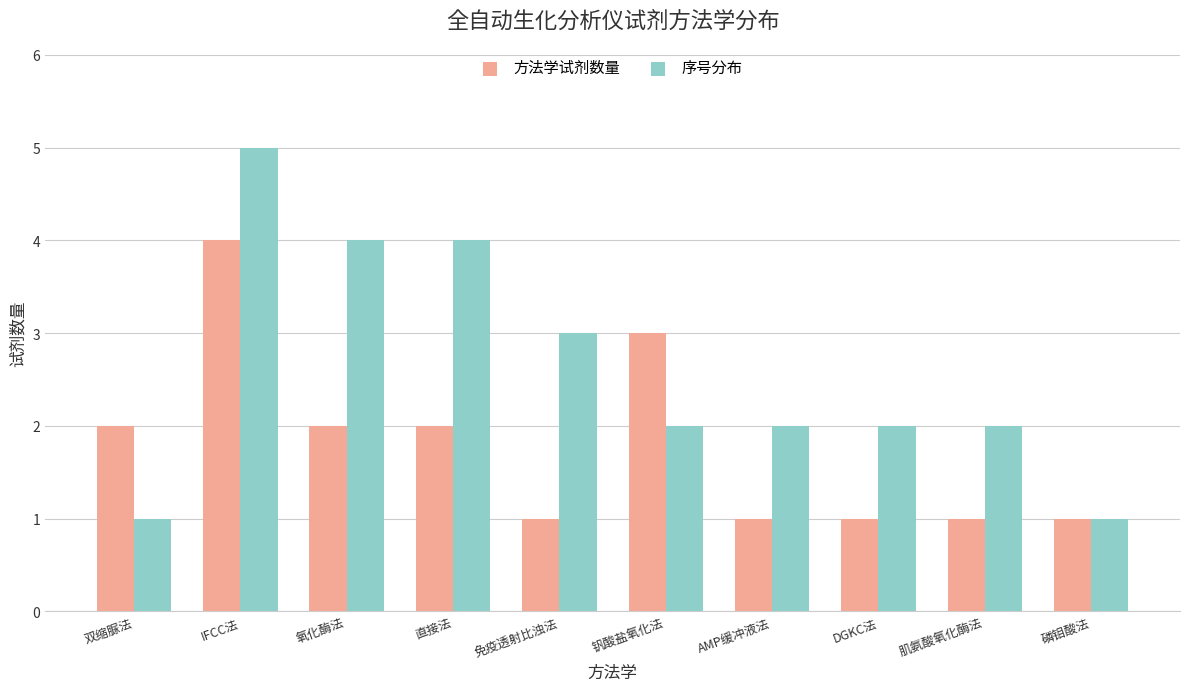

Which series has the largest total across all categories?

序号分布